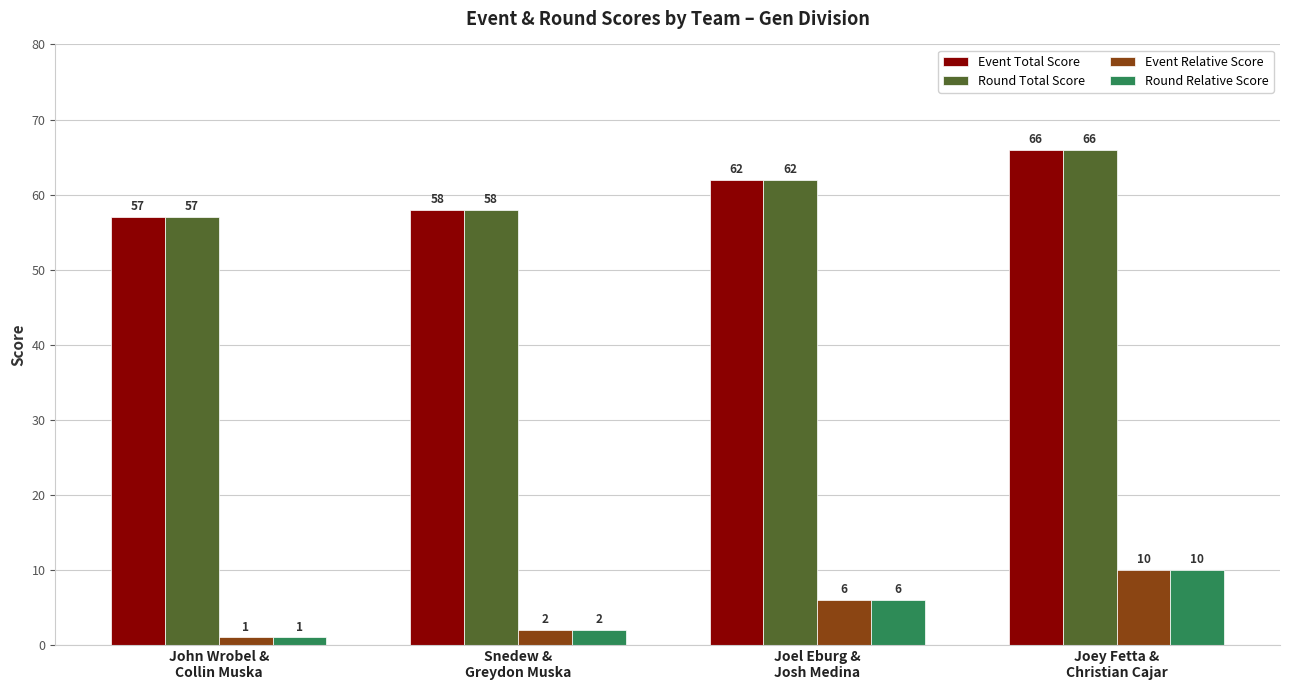

Which label corresponds to the largest value in the chart?

Joey Fetta &
Christian Cajar